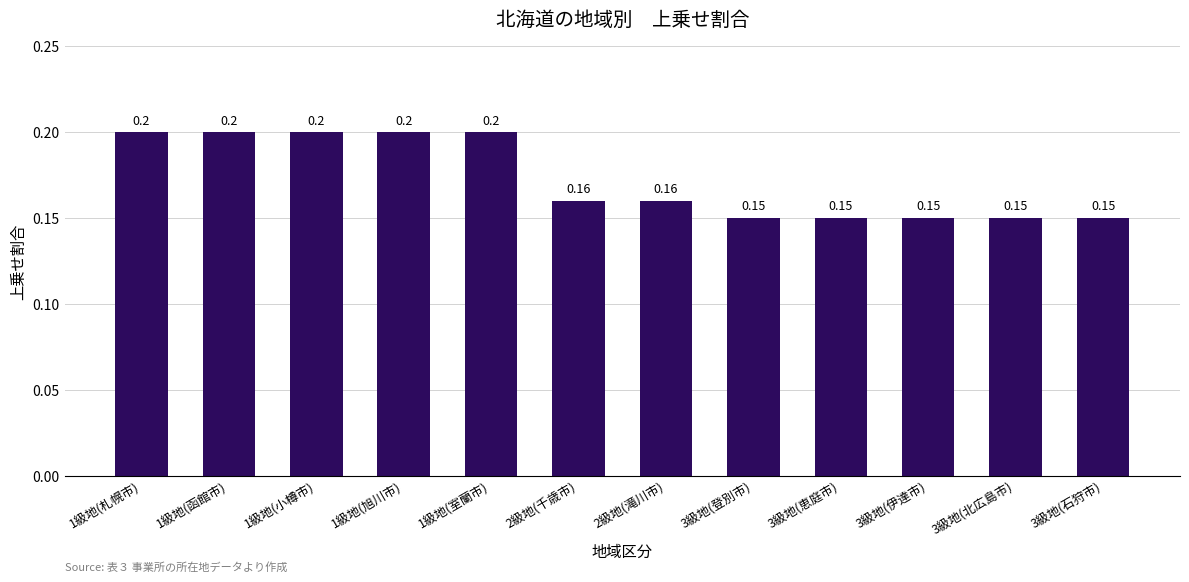

What is the sum of all values?

2.1